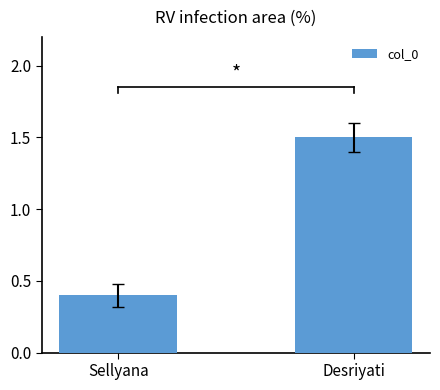

Which category has the lowest value across all series?

Sellyana